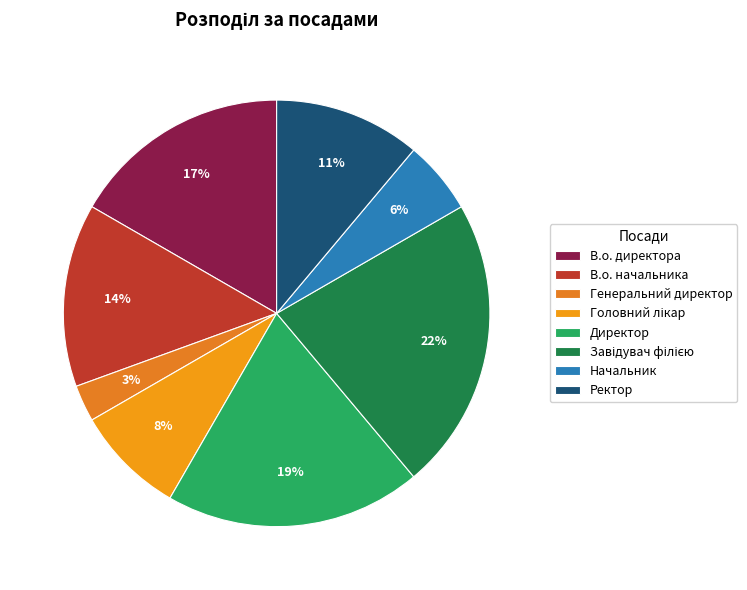

What is the change in value from Головний лікар to Ректор?

+1